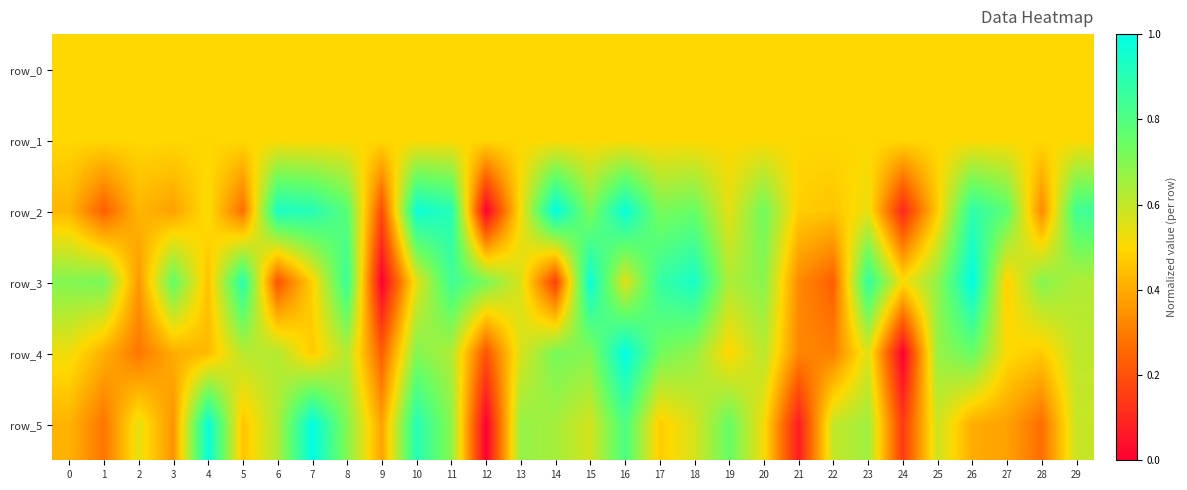

List the series in order of their peak value, highest first.

row_2, row_3, row_4, row_5, row_0, row_1